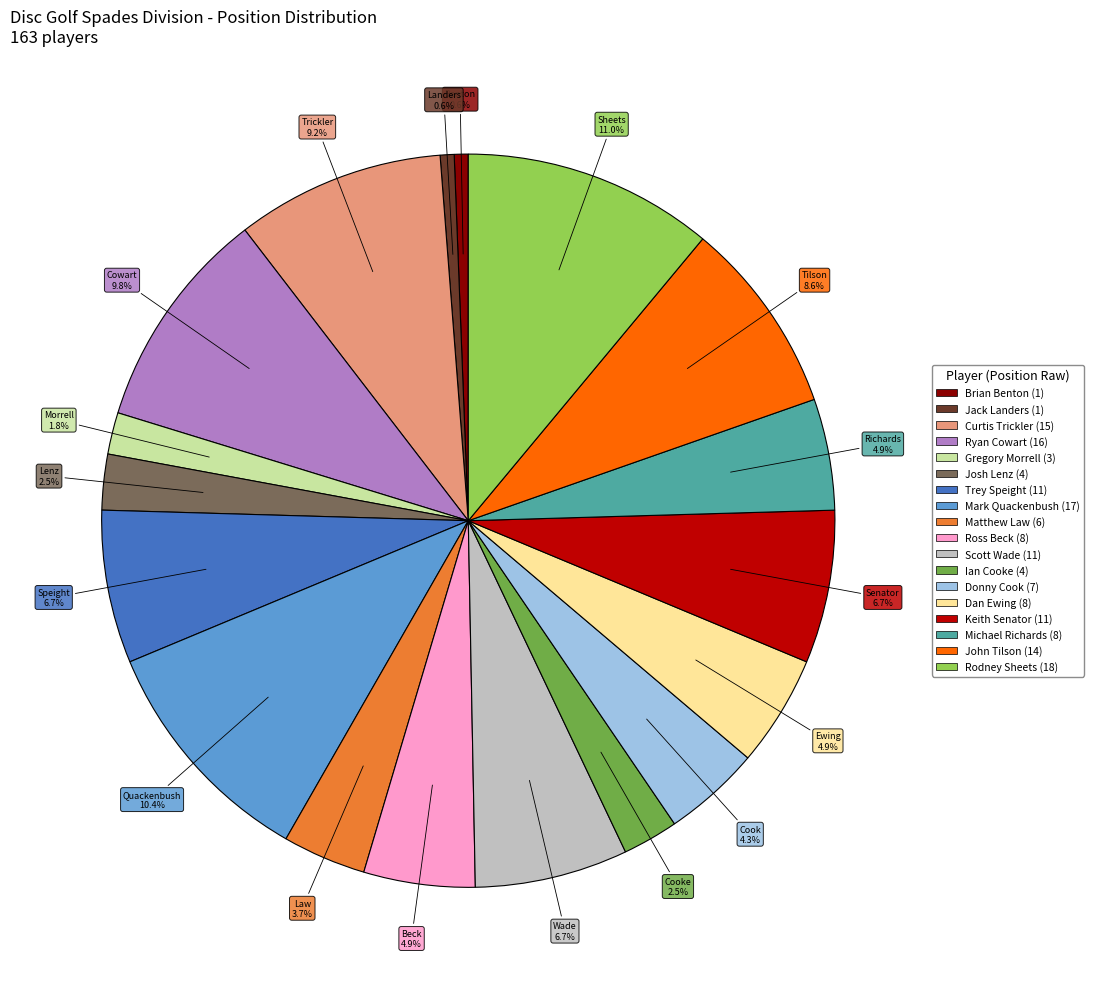

Is there a majority slice in this chart?

No